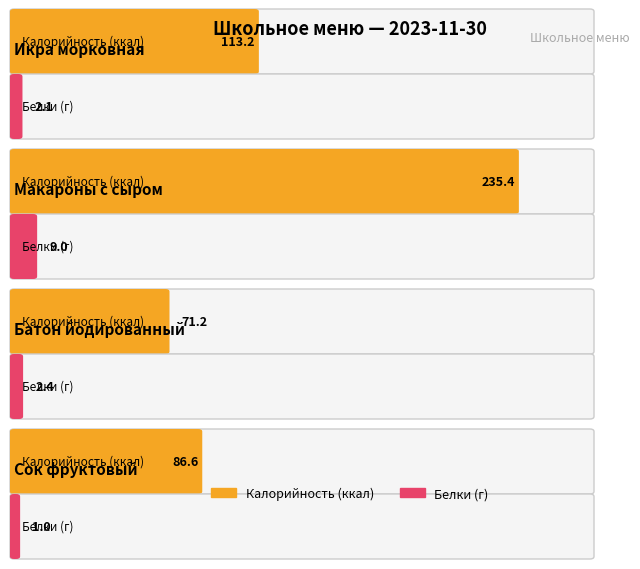

At which label does Калорийность (ккал) reach its minimum?

Батон йодированный